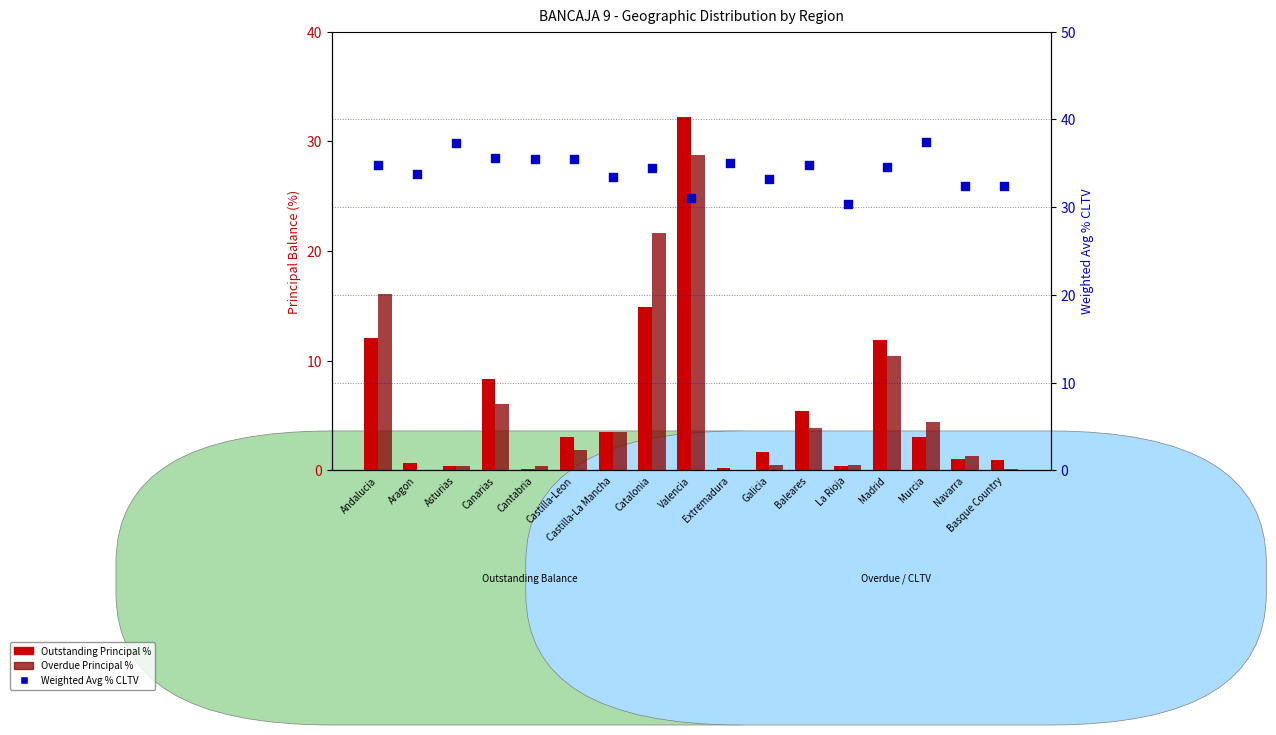

Which series has the largest total across all categories?

Weighted Avg % CLTV